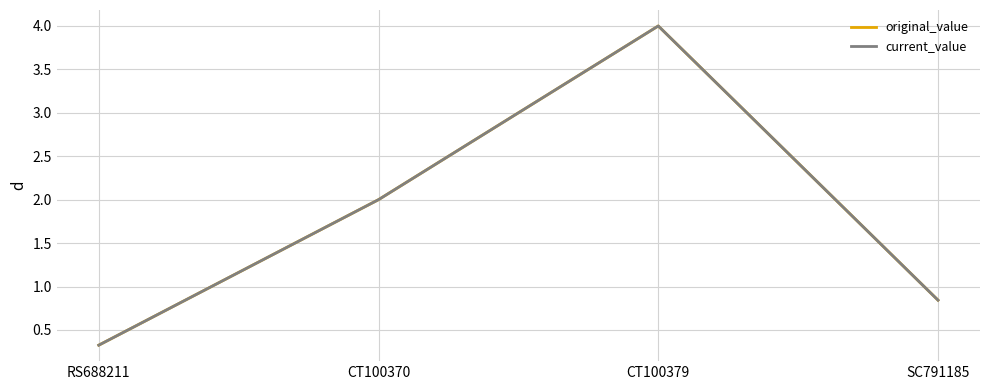

Does the chart display data point markers on the line(s)?

No